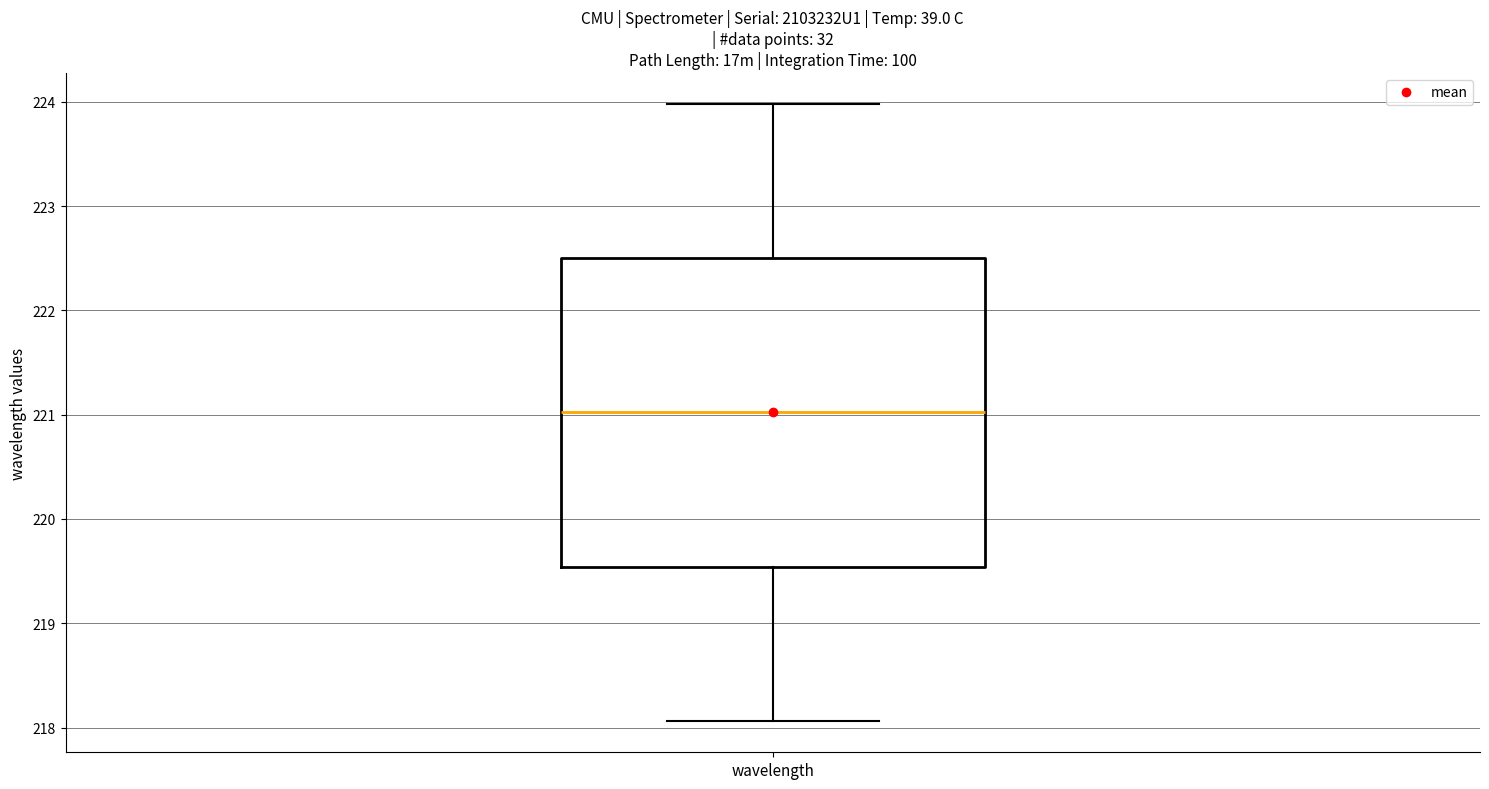

Where does the lower whisker of the box for wavelength end on the y-axis? The values are not printed on the chart, so give them approximately, as read against the axis.

218.1